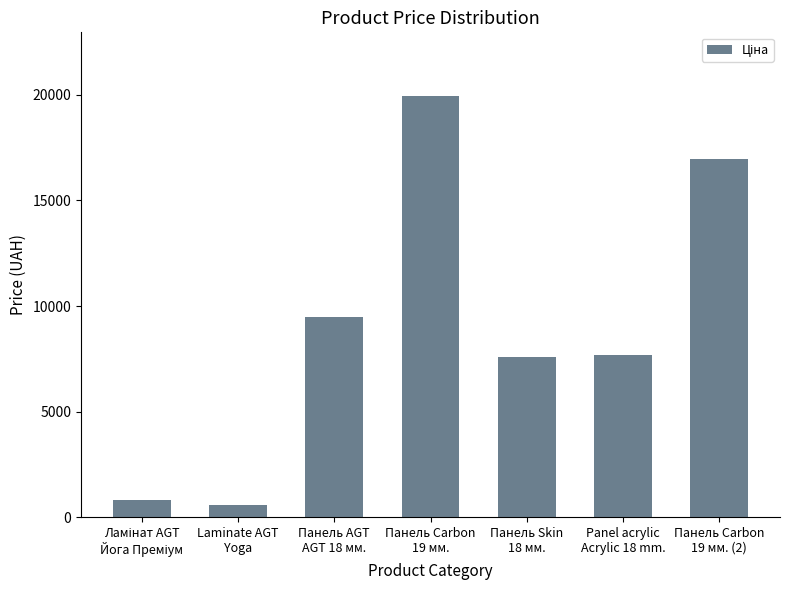

Approximately how many times larger is the value at Панель Carbon
19 мм. (2) compared to Панель AGT
AGT 18 мм.?

1.8